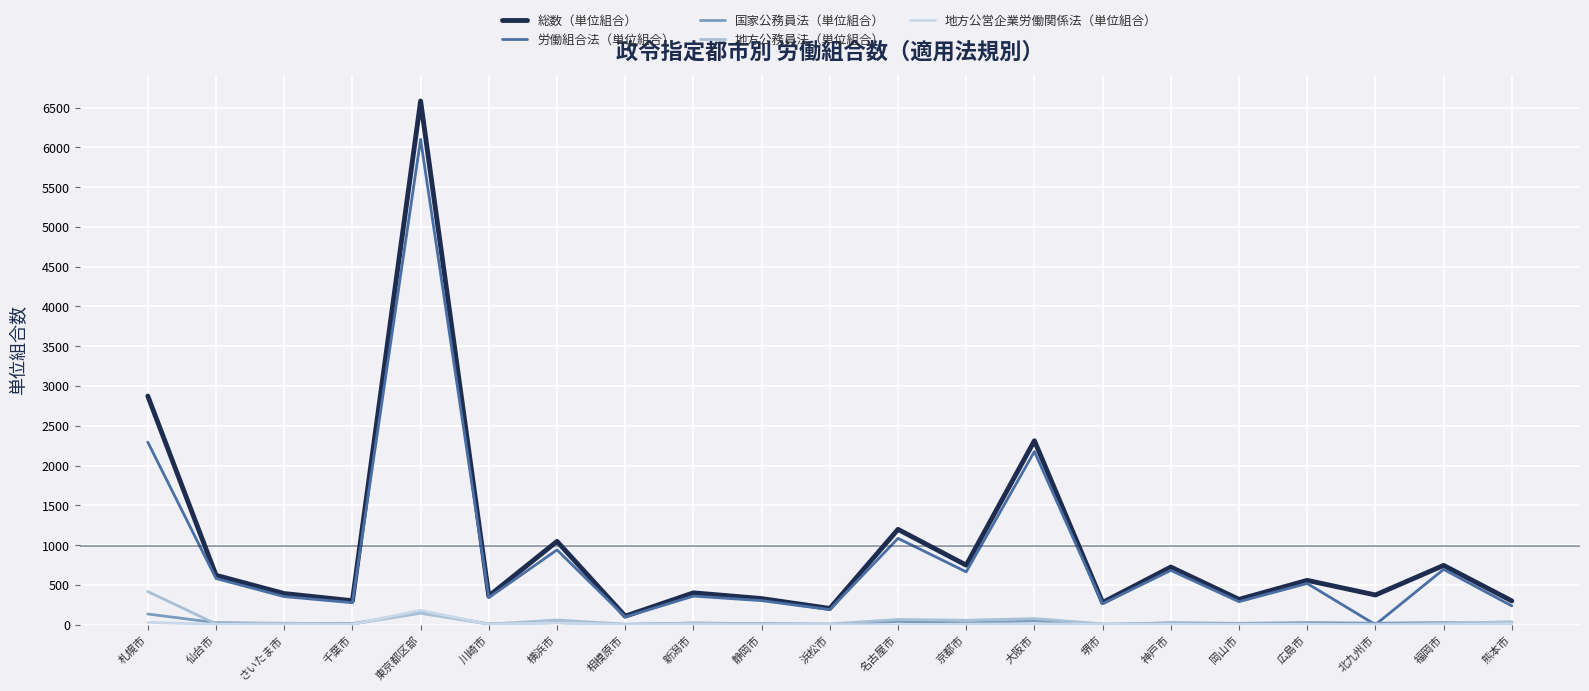

Which series has the largest total across all categories?

総数（単位組合）